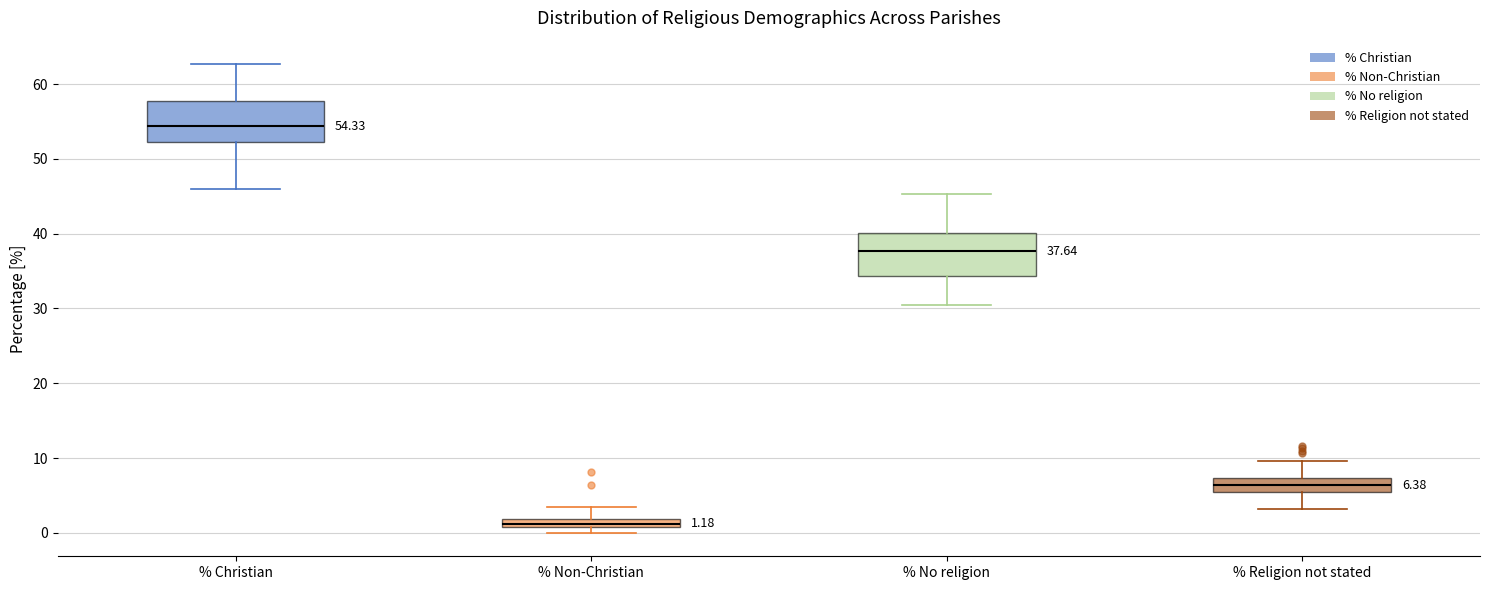

Which box's median line is the highest?

% Christian